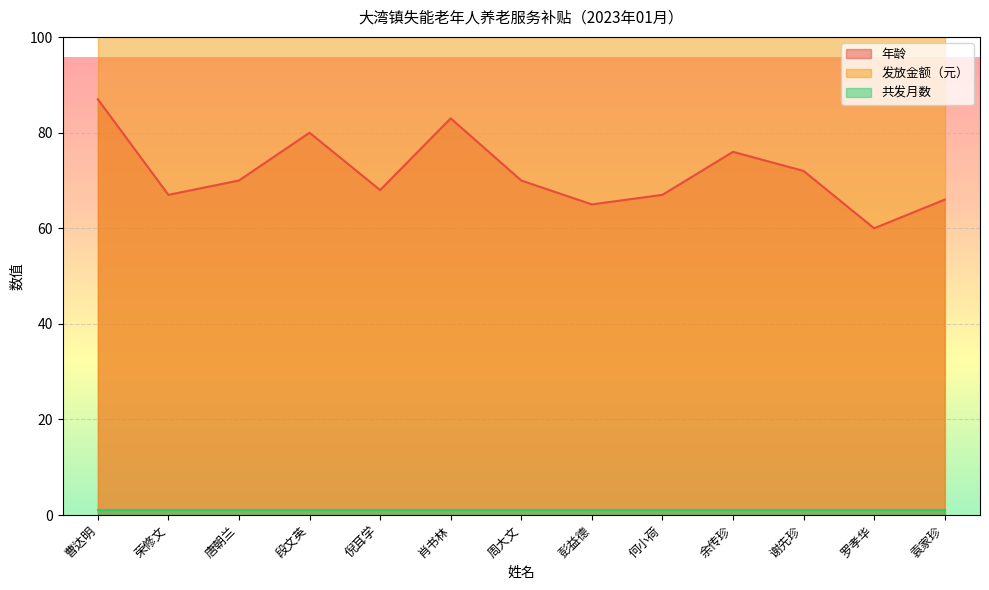

What is the minimum value for 发放金额（元）?

200